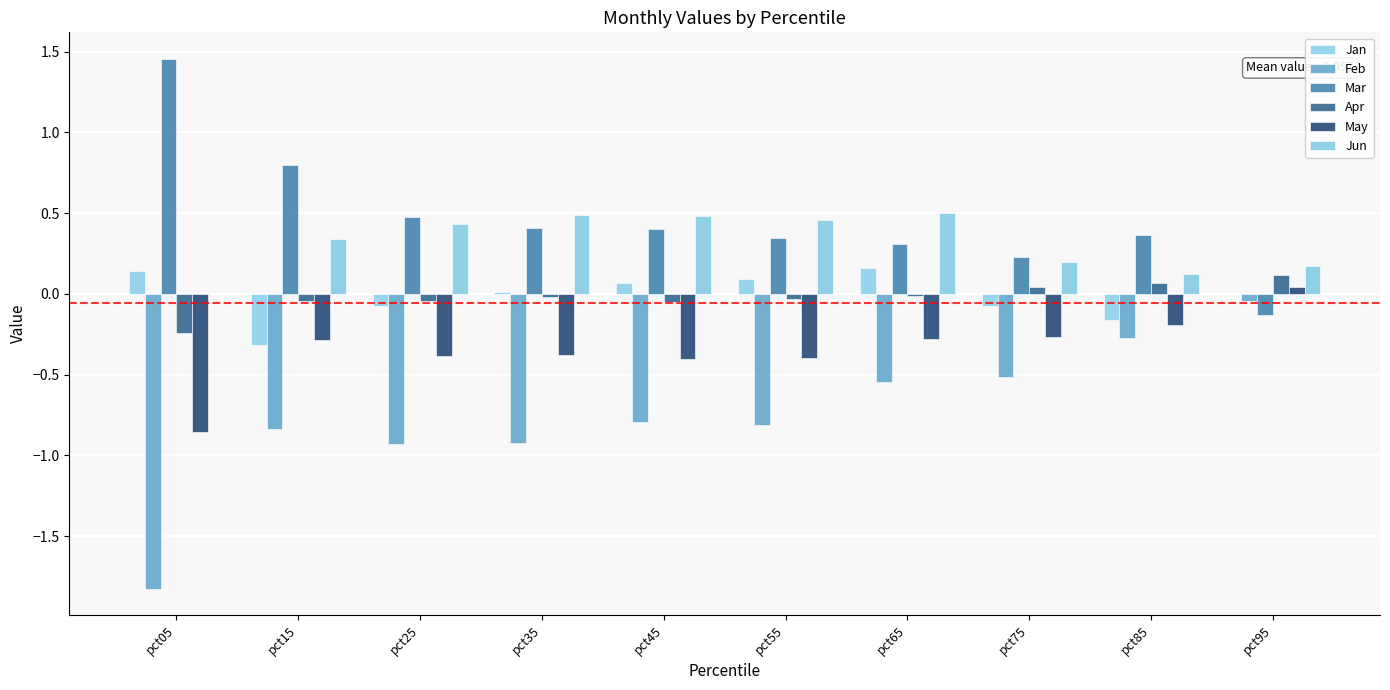

What is the spread (max minus min) of values at pct15?

1.6